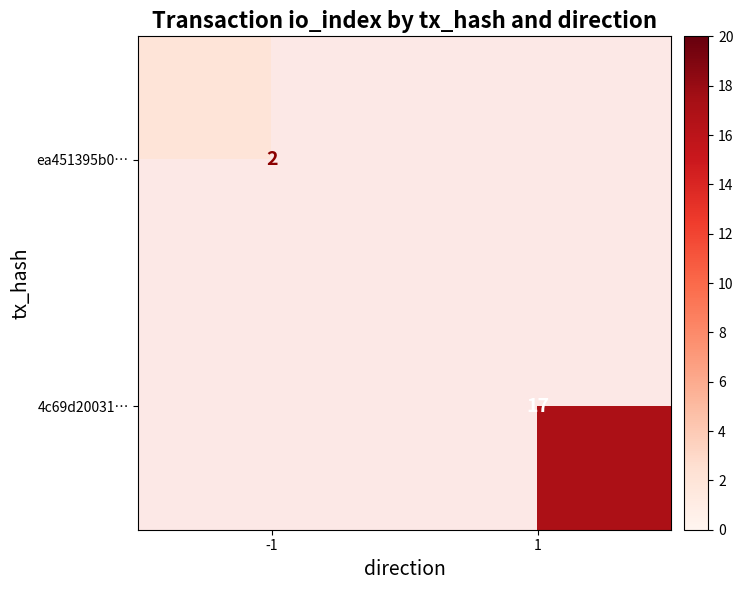

At how many categories does at least one series exceed 8?

1